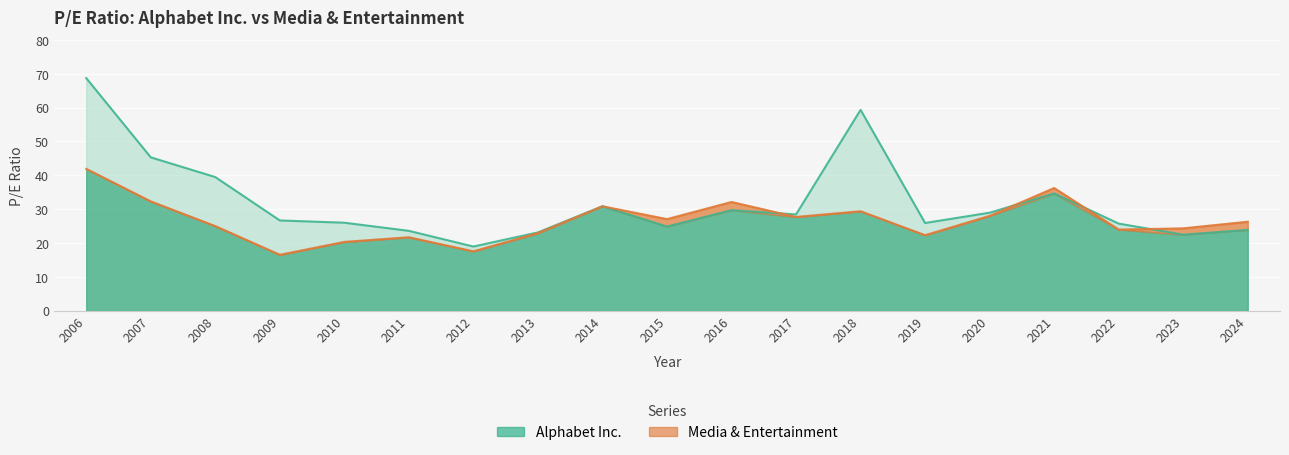

What are all the series names shown in the legend?

Alphabet Inc., Media & Entertainment